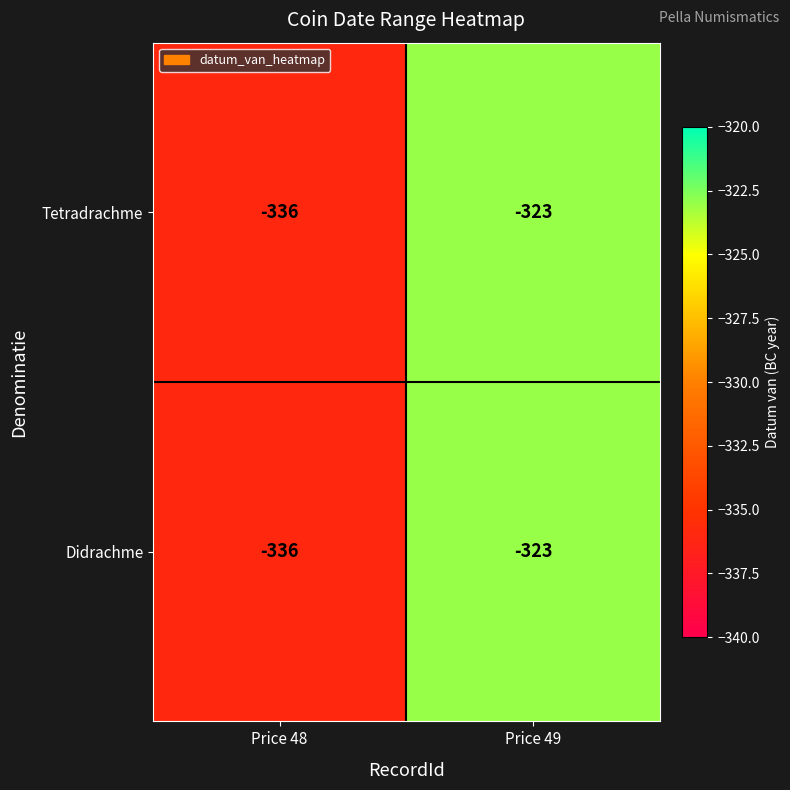

At which category is the sum across all series the highest?

Price 49